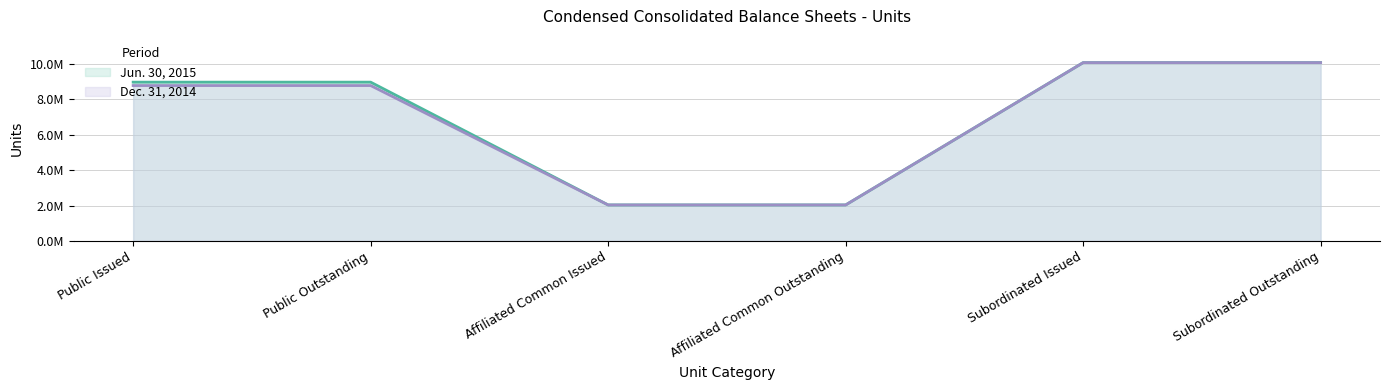

What is the total value across all series at Subordinated Outstanding?

20143940